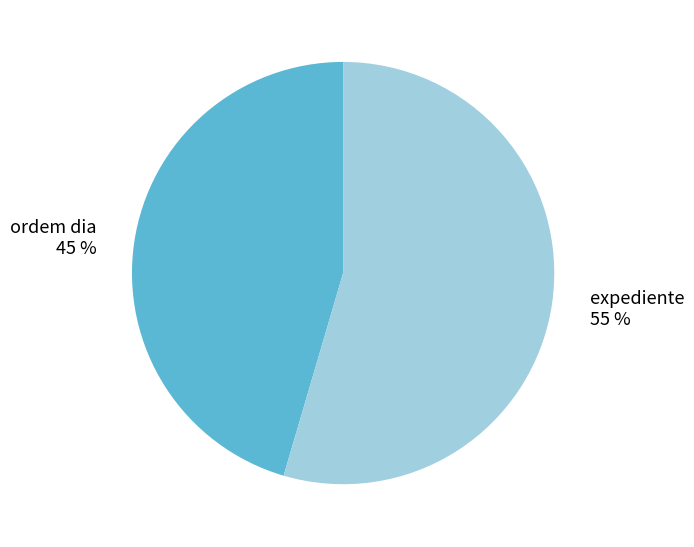

Is the sum of ordem dia and expediente greater than half?

Yes